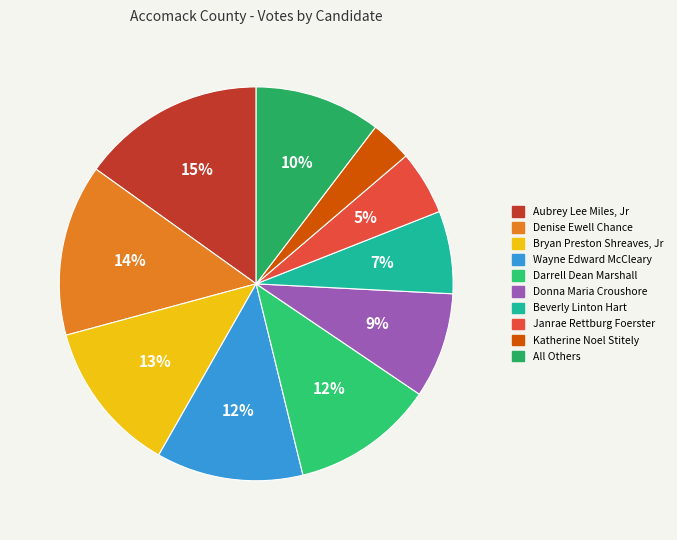

Does Janrae Rettburg Foerster represent more than half of the total?

No